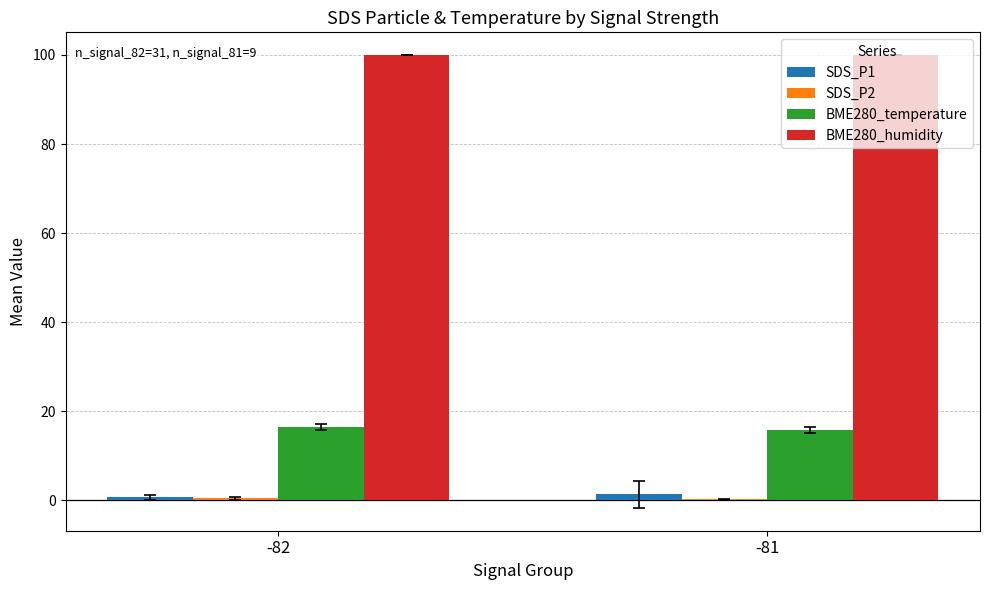

What is the spread (max minus min) of values at -82?

99.6